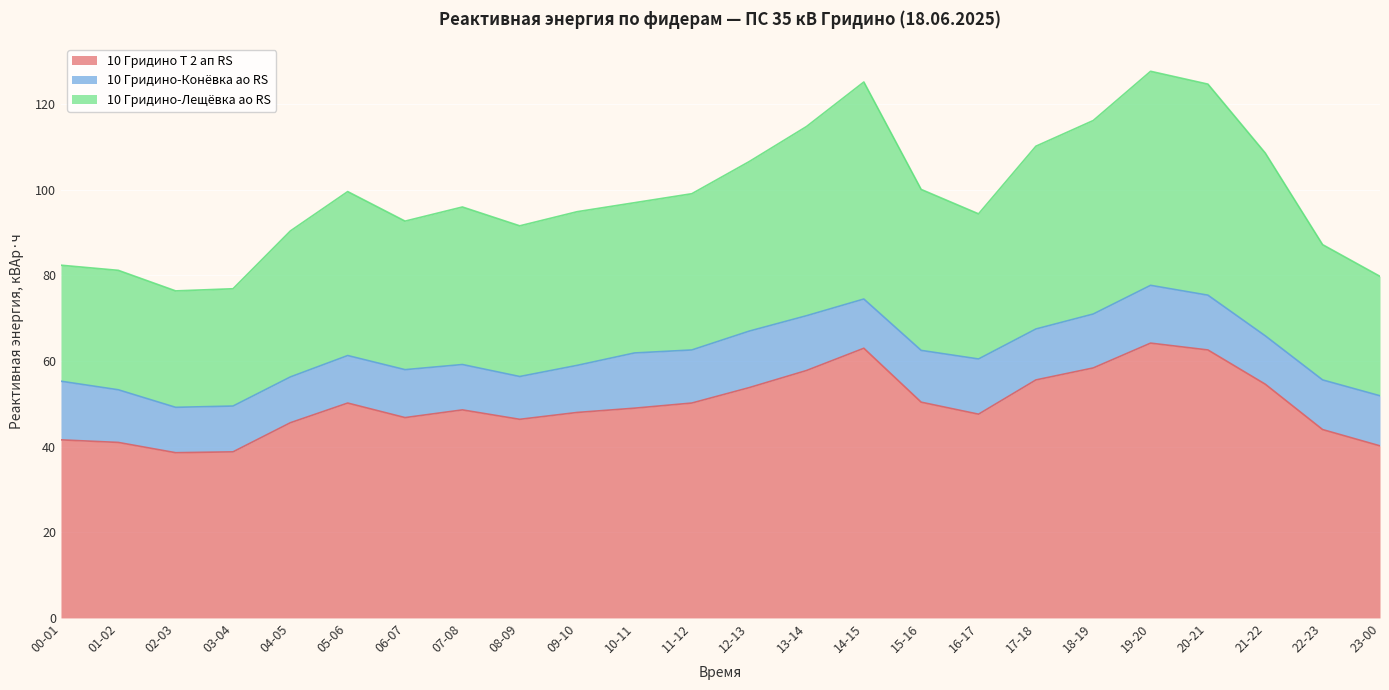

What is the smallest value displayed?

38.6